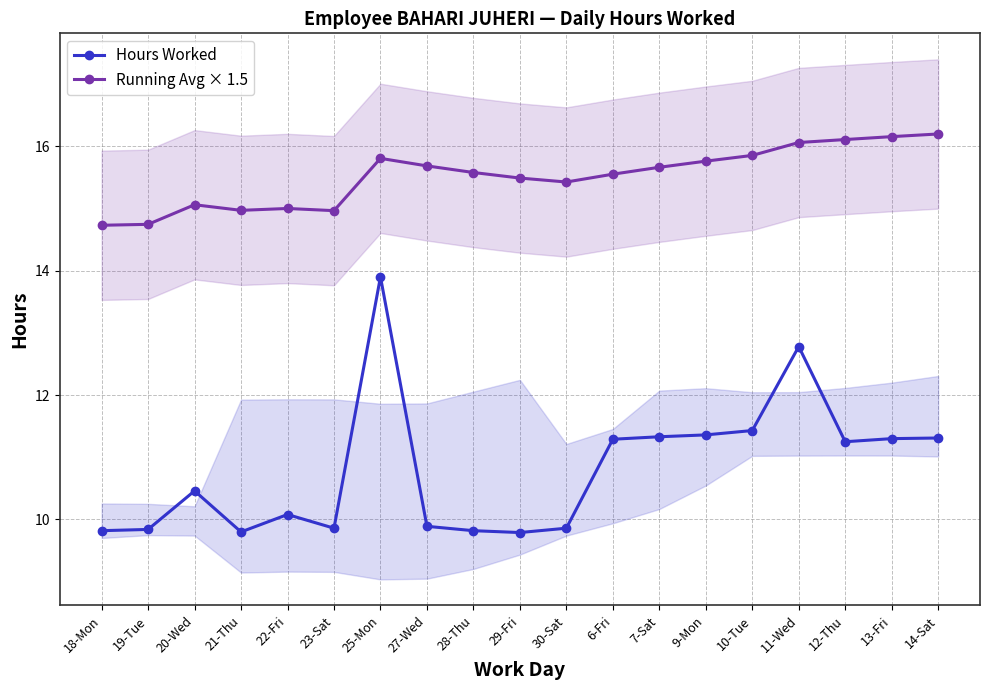

What is the spread (max minus min) of values at 19-Tue?

4.9